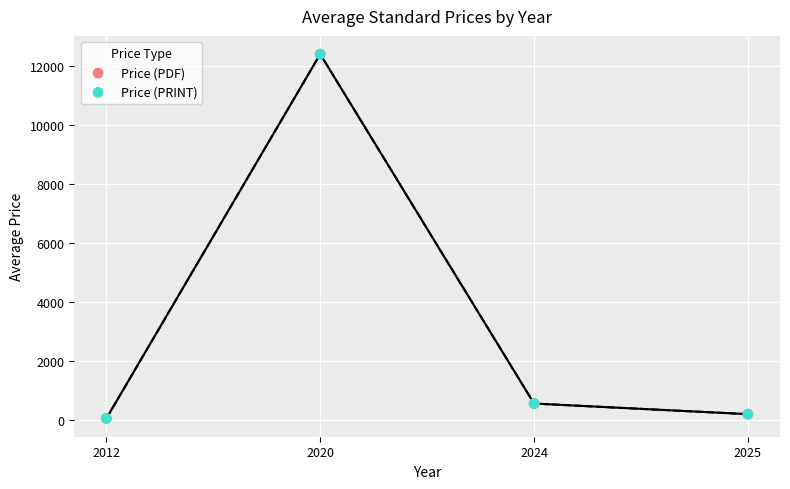

Which series has the largest Y range (max minus min)?

Price (PDF)